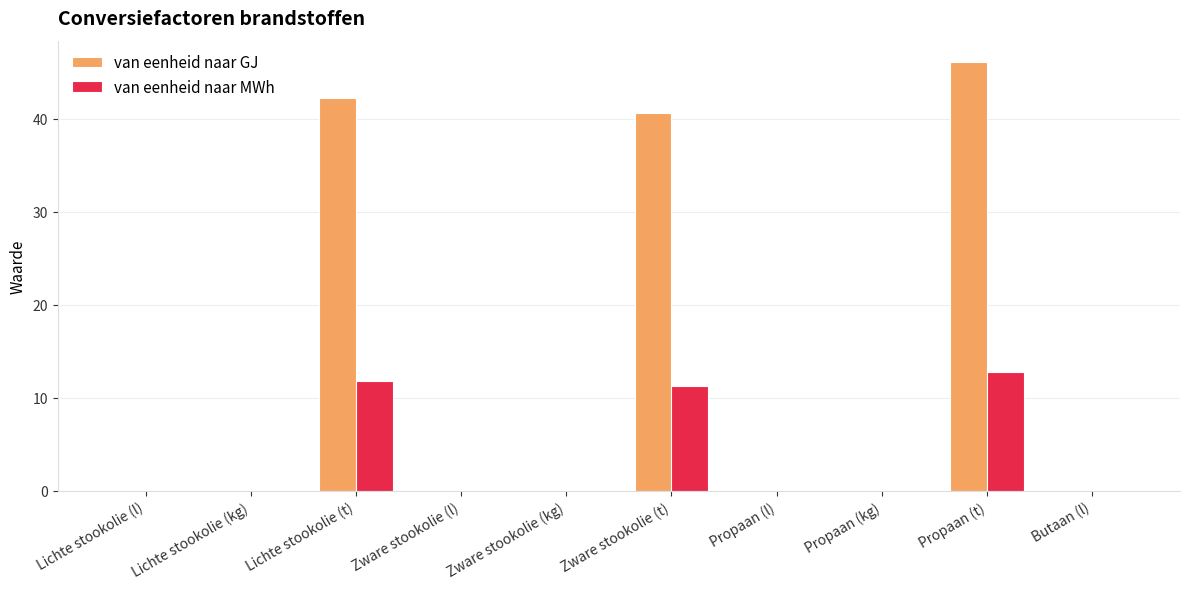

What is the maximum value for van eenheid naar GJ?

46.1